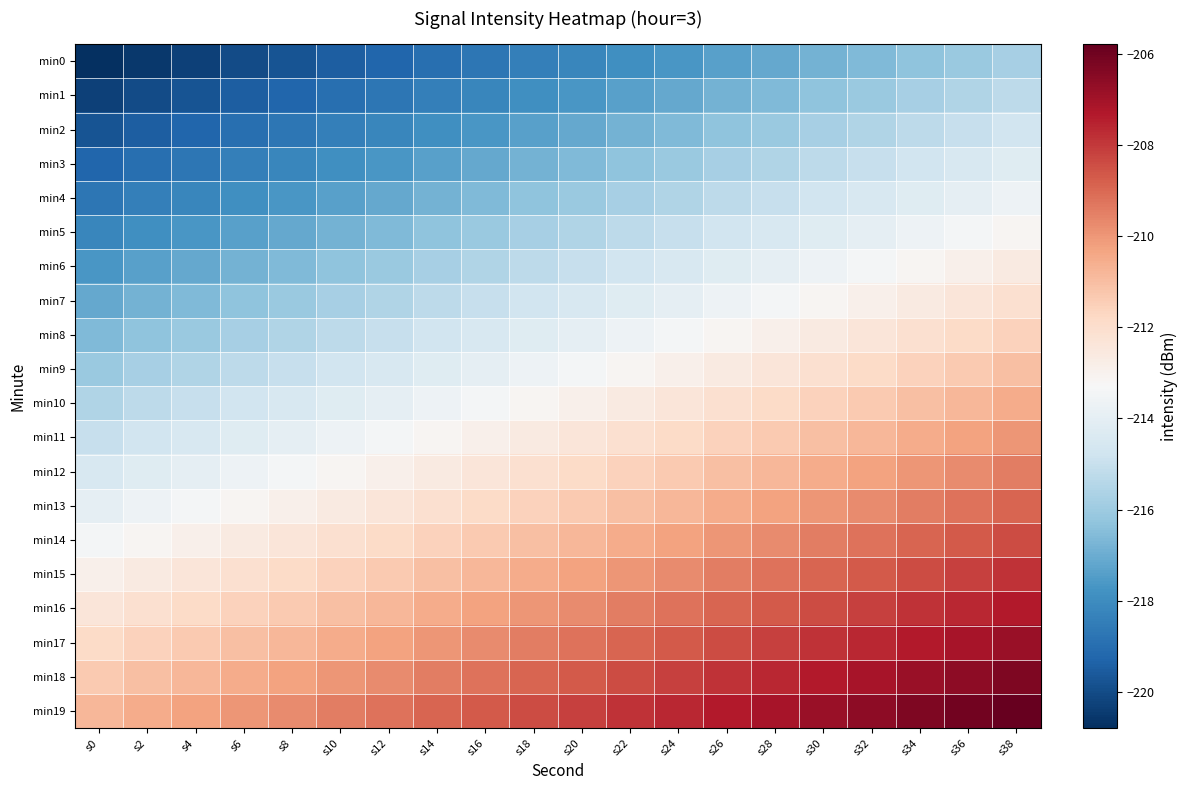

At which category is the sum across all series the highest?

s38